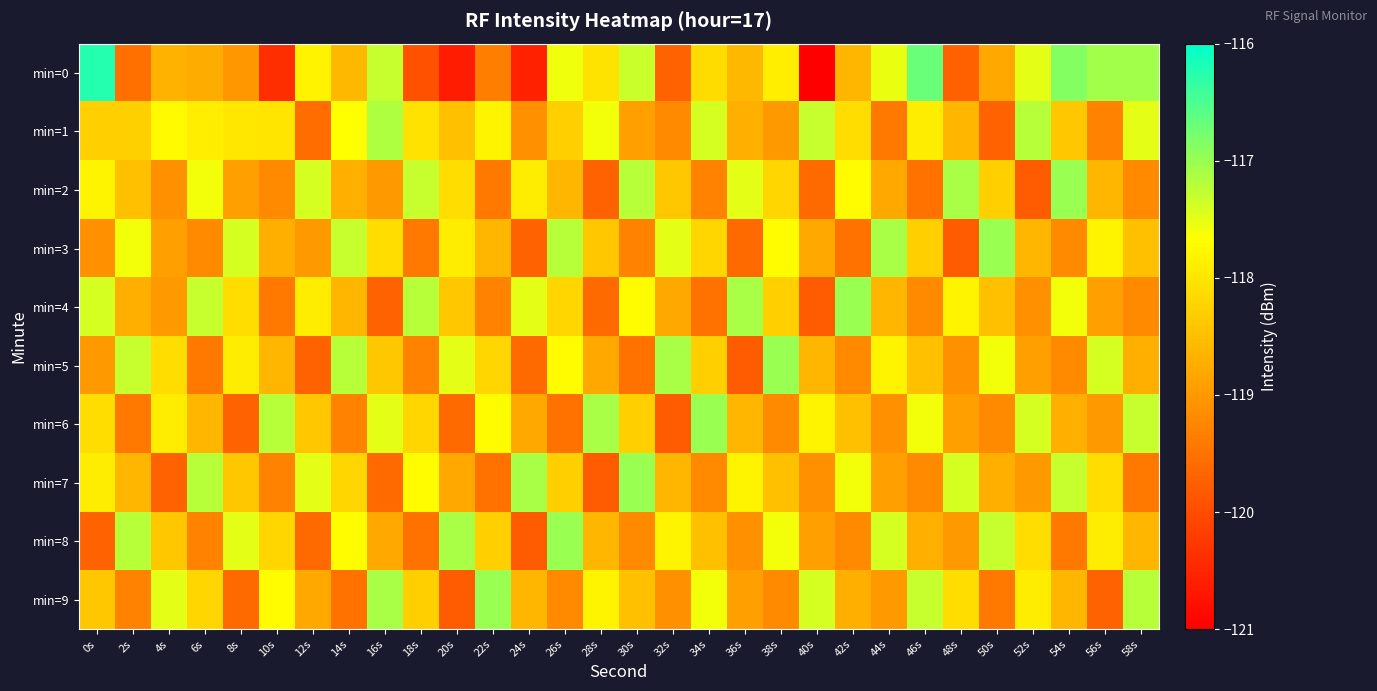

Reading left to right, extract all data points from this chart.

min=0: 0s=-116.3	2s=-119.5	4s=-118.7	6s=-118.7	8s=-119.0	10s=-120.4	12s=-117.8	14s=-118.6	16s=-117.3	18s=-119.9	20s=-120.6	22s=-119.3	24s=-120.6	26s=-117.6	28s=-118.0	30s=-117.3	32s=-119.7	34s=-118.1	36s=-118.6	38s=-117.9	40s=-121.0	42s=-118.6	44s=-117.5	46s=-116.7	48s=-119.7	50s=-118.8	52s=-117.5	54s=-116.9	56s=-117.1	58s=-117.1
min=1: 0s=-118.3	2s=-118.3	4s=-117.7	6s=-117.9	8s=-118.0	10s=-118.0	12s=-119.6	14s=-117.7	16s=-117.2	18s=-118.0	20s=-118.5	22s=-117.8	24s=-119.1	26s=-118.3	28s=-117.6	30s=-118.9	32s=-119.2	34s=-117.4	36s=-118.7	38s=-119.0	40s=-117.3	42s=-118.1	44s=-119.4	46s=-117.9	48s=-118.6	50s=-119.7	52s=-117.2	54s=-118.4	56s=-119.3	58s=-117.5
min=2: 0s=-117.8	2s=-118.5	4s=-119.1	6s=-117.6	8s=-118.9	10s=-119.2	12s=-117.4	14s=-118.7	16s=-119.0	18s=-117.3	20s=-118.1	22s=-119.4	24s=-117.9	26s=-118.6	28s=-119.7	30s=-117.2	32s=-118.4	34s=-119.3	36s=-117.5	38s=-118.2	40s=-119.6	42s=-117.7	44s=-118.8	46s=-119.5	48s=-117.1	50s=-118.3	52s=-119.8	54s=-117.0	56s=-118.6	58s=-119.2
min=3: 0s=-119.1	2s=-117.6	4s=-118.9	6s=-119.2	8s=-117.4	10s=-118.7	12s=-119.0	14s=-117.3	16s=-118.1	18s=-119.4	20s=-117.9	22s=-118.6	24s=-119.7	26s=-117.2	28s=-118.4	30s=-119.3	32s=-117.5	34s=-118.2	36s=-119.6	38s=-117.7	40s=-118.8	42s=-119.5	44s=-117.1	46s=-118.3	48s=-119.8	50s=-117.0	52s=-118.6	54s=-119.2	56s=-117.8	58s=-118.5
min=4: 0s=-117.4	2s=-118.7	4s=-119.0	6s=-117.3	8s=-118.1	10s=-119.4	12s=-117.9	14s=-118.6	16s=-119.7	18s=-117.2	20s=-118.4	22s=-119.3	24s=-117.5	26s=-118.2	28s=-119.6	30s=-117.7	32s=-118.8	34s=-119.5	36s=-117.1	38s=-118.3	40s=-119.8	42s=-117.0	44s=-118.6	46s=-119.2	48s=-117.8	50s=-118.5	52s=-119.1	54s=-117.6	56s=-118.9	58s=-119.2
min=5: 0s=-119.0	2s=-117.3	4s=-118.1	6s=-119.4	8s=-117.9	10s=-118.6	12s=-119.7	14s=-117.2	16s=-118.4	18s=-119.3	20s=-117.5	22s=-118.2	24s=-119.6	26s=-117.7	28s=-118.8	30s=-119.5	32s=-117.1	34s=-118.3	36s=-119.8	38s=-117.0	40s=-118.6	42s=-119.2	44s=-117.8	46s=-118.5	48s=-119.1	50s=-117.6	52s=-118.9	54s=-119.2	56s=-117.4	58s=-118.7
min=6: 0s=-118.1	2s=-119.4	4s=-117.9	6s=-118.6	8s=-119.7	10s=-117.2	12s=-118.4	14s=-119.3	16s=-117.5	18s=-118.2	20s=-119.6	22s=-117.7	24s=-118.8	26s=-119.5	28s=-117.1	30s=-118.3	32s=-119.8	34s=-117.0	36s=-118.6	38s=-119.2	40s=-117.8	42s=-118.5	44s=-119.1	46s=-117.6	48s=-118.9	50s=-119.2	52s=-117.4	54s=-118.7	56s=-119.0	58s=-117.3
min=7: 0s=-117.9	2s=-118.6	4s=-119.7	6s=-117.2	8s=-118.4	10s=-119.3	12s=-117.5	14s=-118.2	16s=-119.6	18s=-117.7	20s=-118.8	22s=-119.5	24s=-117.1	26s=-118.3	28s=-119.8	30s=-117.0	32s=-118.6	34s=-119.2	36s=-117.8	38s=-118.5	40s=-119.1	42s=-117.6	44s=-118.9	46s=-119.2	48s=-117.4	50s=-118.7	52s=-119.0	54s=-117.3	56s=-118.1	58s=-119.4
min=8: 0s=-119.7	2s=-117.2	4s=-118.4	6s=-119.3	8s=-117.5	10s=-118.2	12s=-119.6	14s=-117.7	16s=-118.8	18s=-119.5	20s=-117.1	22s=-118.3	24s=-119.8	26s=-117.0	28s=-118.6	30s=-119.2	32s=-117.8	34s=-118.5	36s=-119.1	38s=-117.6	40s=-118.9	42s=-119.2	44s=-117.4	46s=-118.7	48s=-119.0	50s=-117.3	52s=-118.1	54s=-119.4	56s=-117.9	58s=-118.6
min=9: 0s=-118.4	2s=-119.3	4s=-117.5	6s=-118.2	8s=-119.6	10s=-117.7	12s=-118.8	14s=-119.5	16s=-117.1	18s=-118.3	20s=-119.8	22s=-117.0	24s=-118.6	26s=-119.2	28s=-117.8	30s=-118.5	32s=-119.1	34s=-117.6	36s=-118.9	38s=-119.2	40s=-117.4	42s=-118.7	44s=-119.0	46s=-117.3	48s=-118.1	50s=-119.4	52s=-117.9	54s=-118.6	56s=-119.7	58s=-117.2